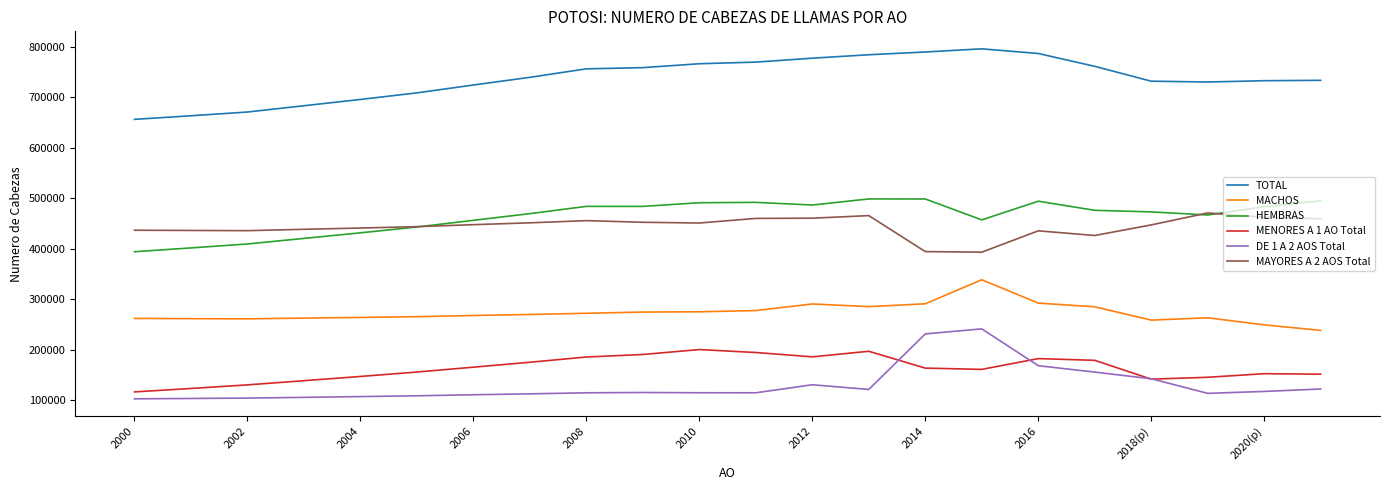

What is the highest value of the MAYORES A 2 AOS Total series?

471037